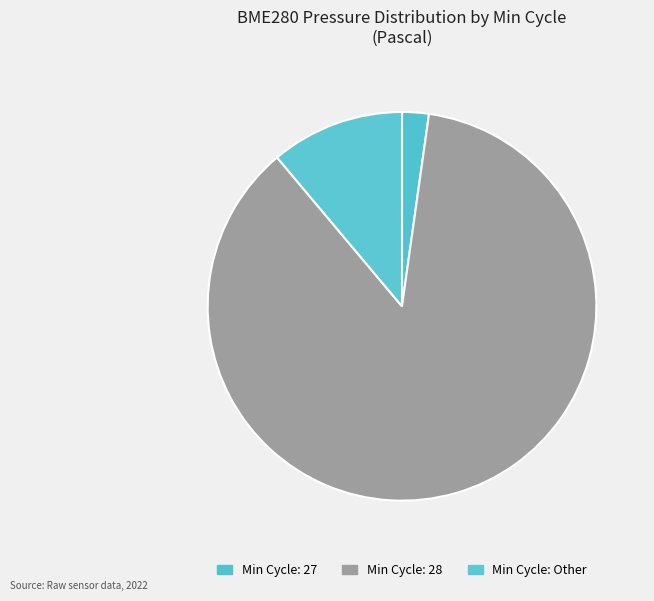

How many slices are in this pie chart?

3